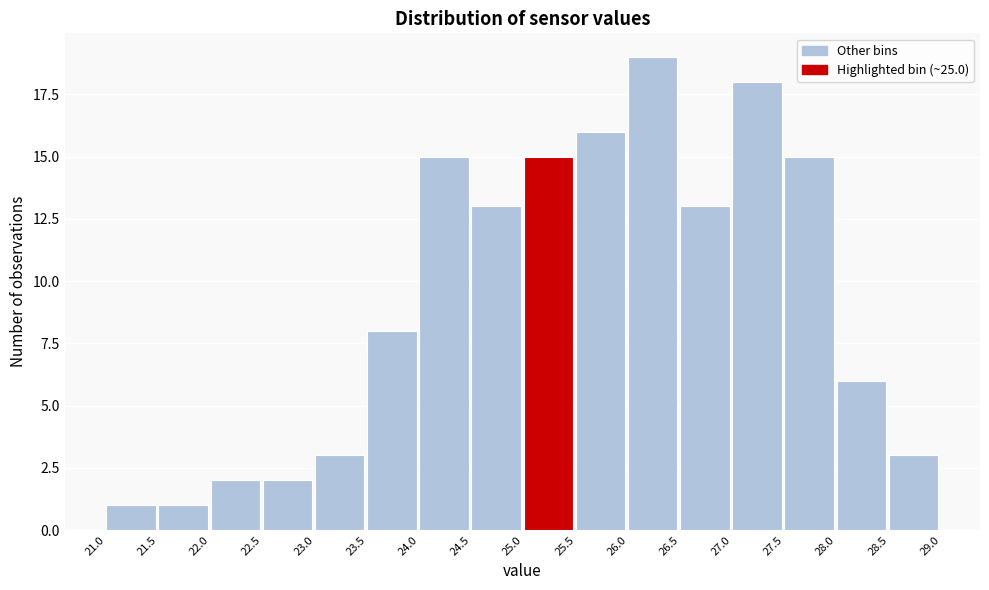

Reading left to right, transcribe this chart: for each bar, give the range it covers on the x-axis and its height. The values are not printed on the chart, so give them approximately, as read against the axis.

21.0 to 21.5: 1
21.5 to 22.0: 1
22.0 to 22.5: 2
22.5 to 23.0: 2
23.0 to 23.5: 3
23.5 to 24.0: 8
24.0 to 24.5: 15
24.5 to 25.0: 13
25.0 to 25.5: 15
25.5 to 26.0: 16
26.0 to 26.5: 19
26.5 to 27.0: 13
27.0 to 27.5: 18
27.5 to 28.0: 15
28.0 to 28.5: 6
28.5 to 29.0: 3